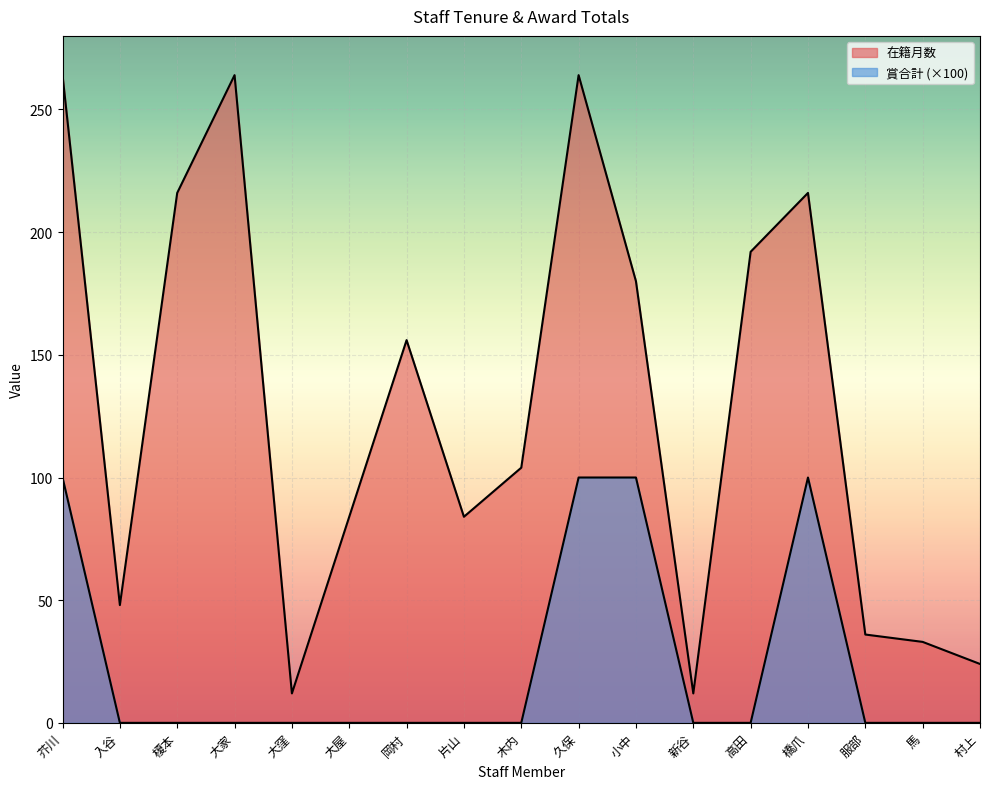

True or false: 賞合計 and 在籍月数 cross at least once.

False